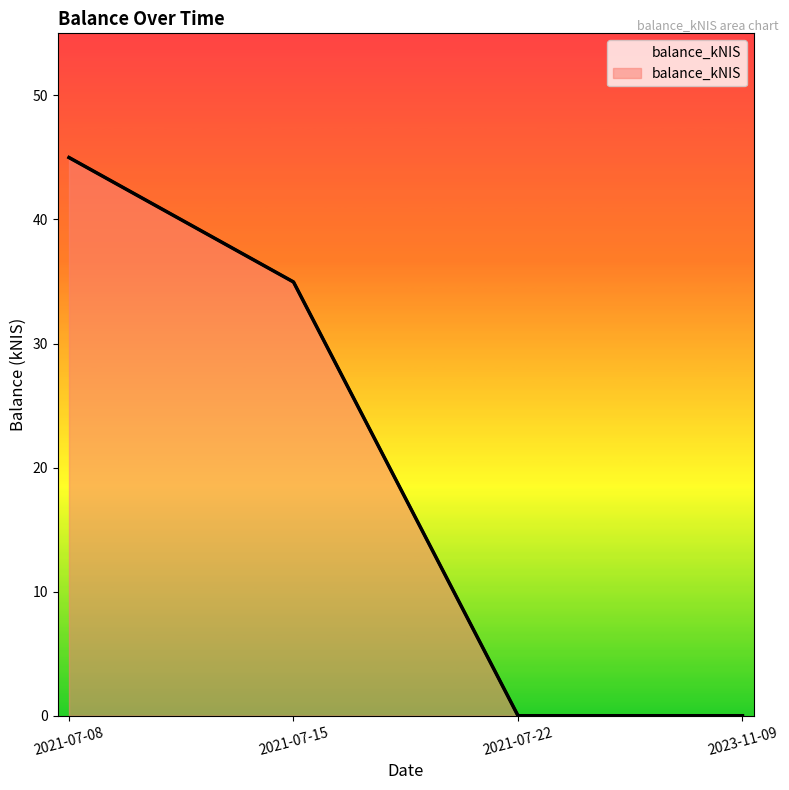

True or false: there are more than 2 points higher than both neighbors.

False